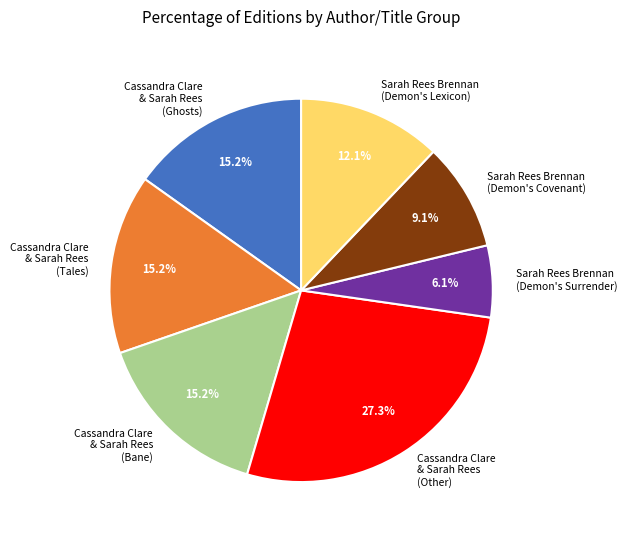

Count the number of slices in the pie.

7